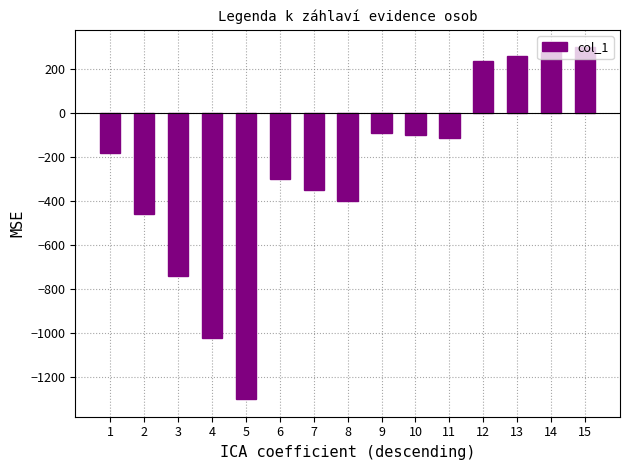

How many values are below -180?

7